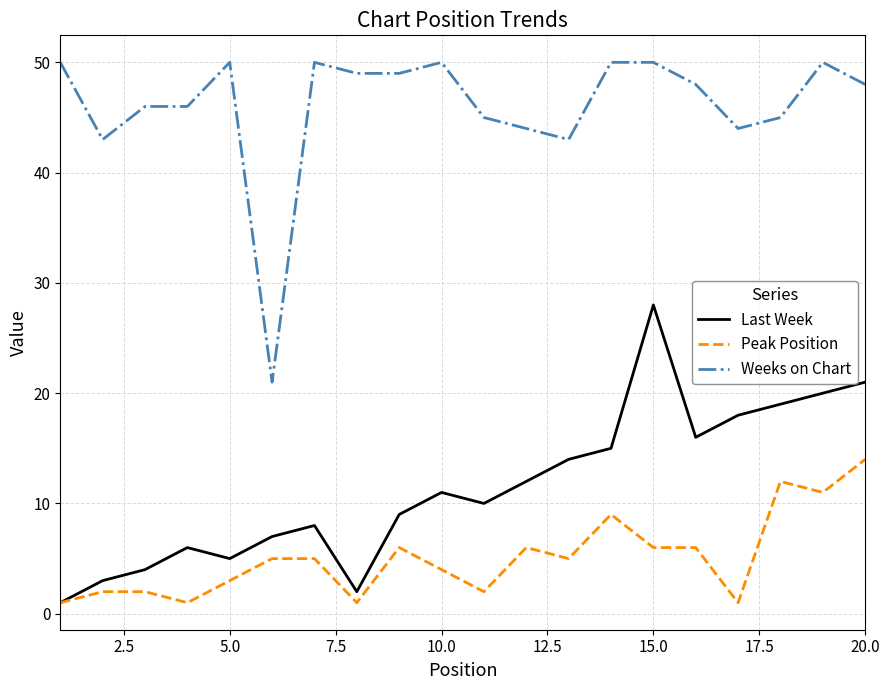

What is the smallest value displayed?

1